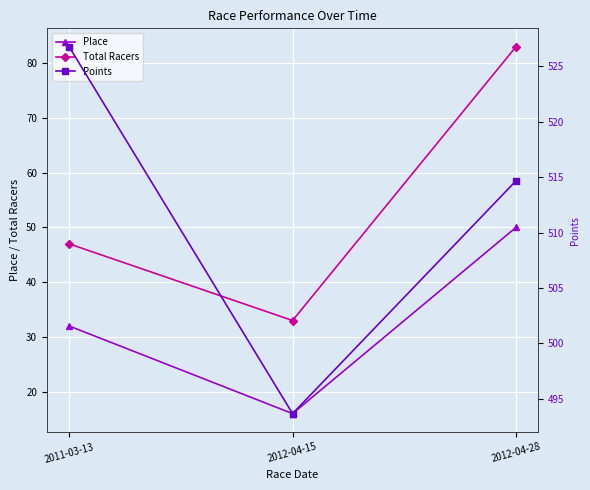

Is it true that Total Racers equals 33.0 at 2012-04-15?

True